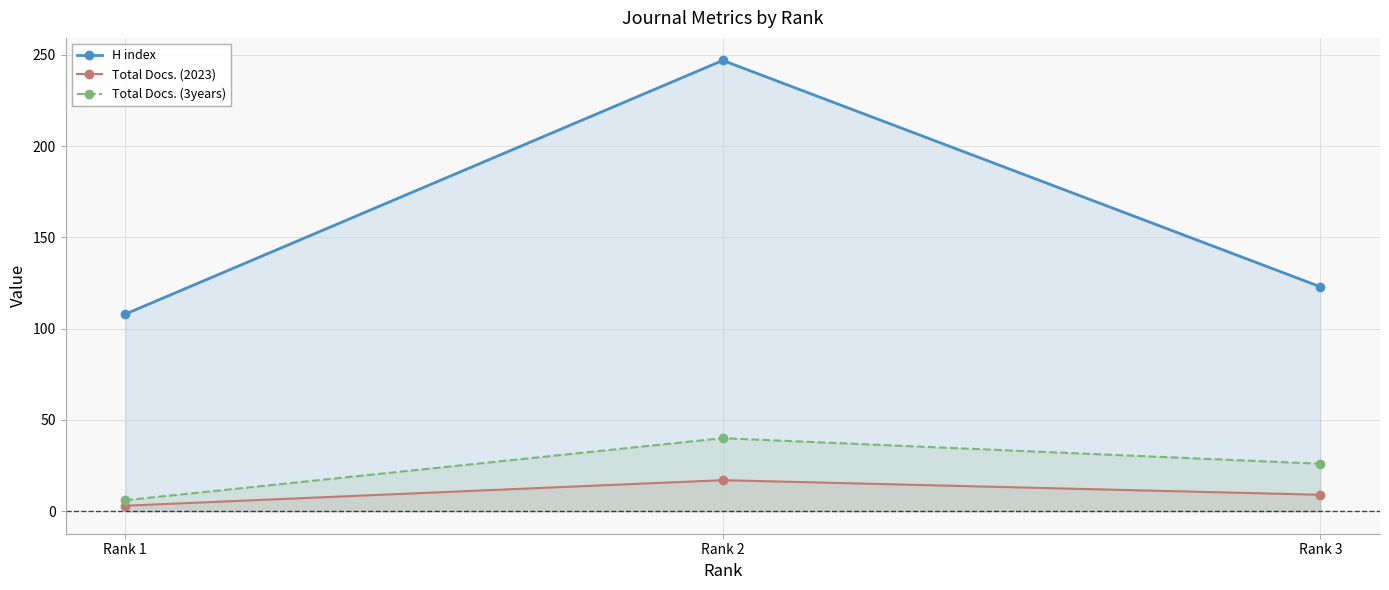

How many categories are shown in the chart?

3